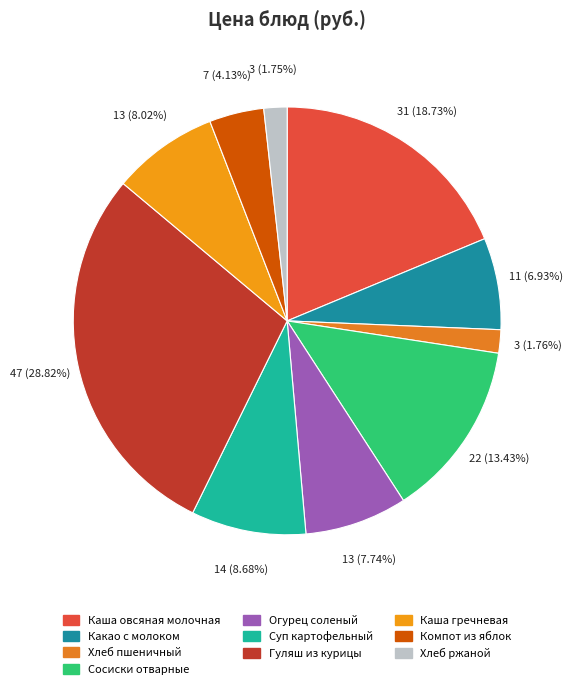

Combined, do Каша овсяная молочная and Суп картофельный account for over 50%?

No